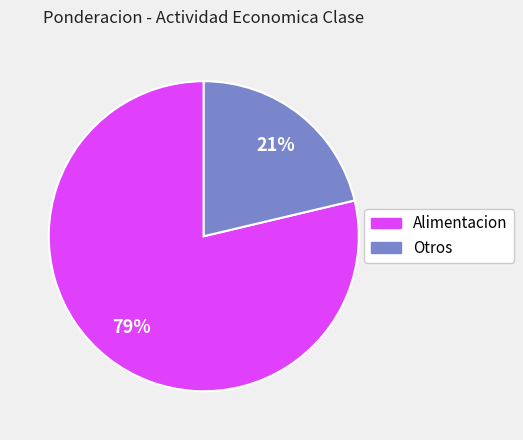

To the nearest percent, what is the average slice percentage?

50%